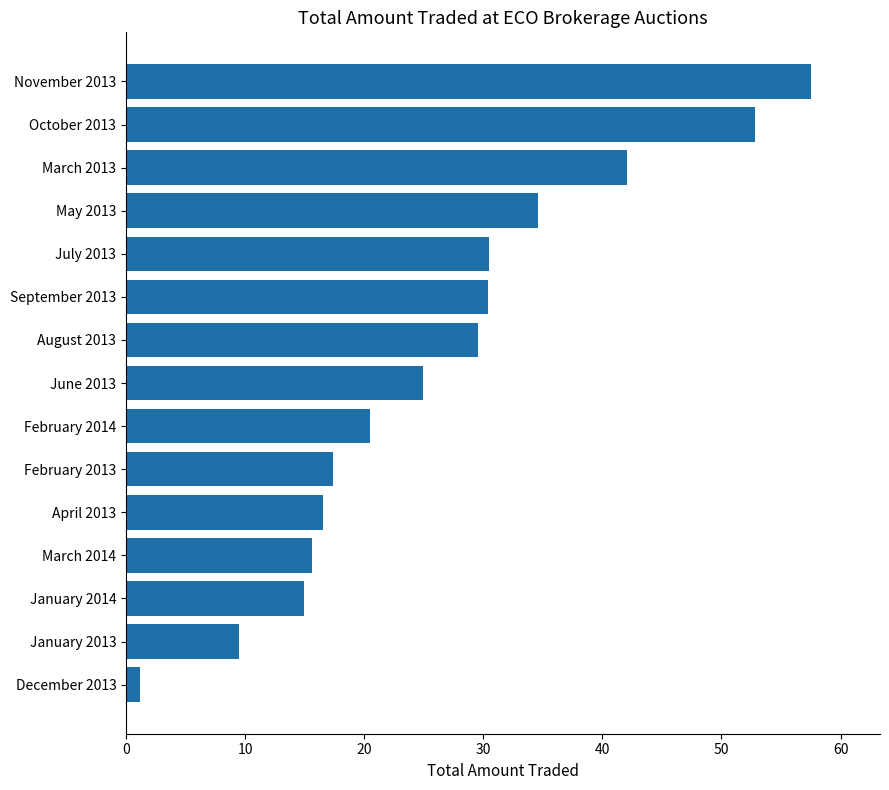

The chart shows a value of 16.6 at April 2013. True or false?

True